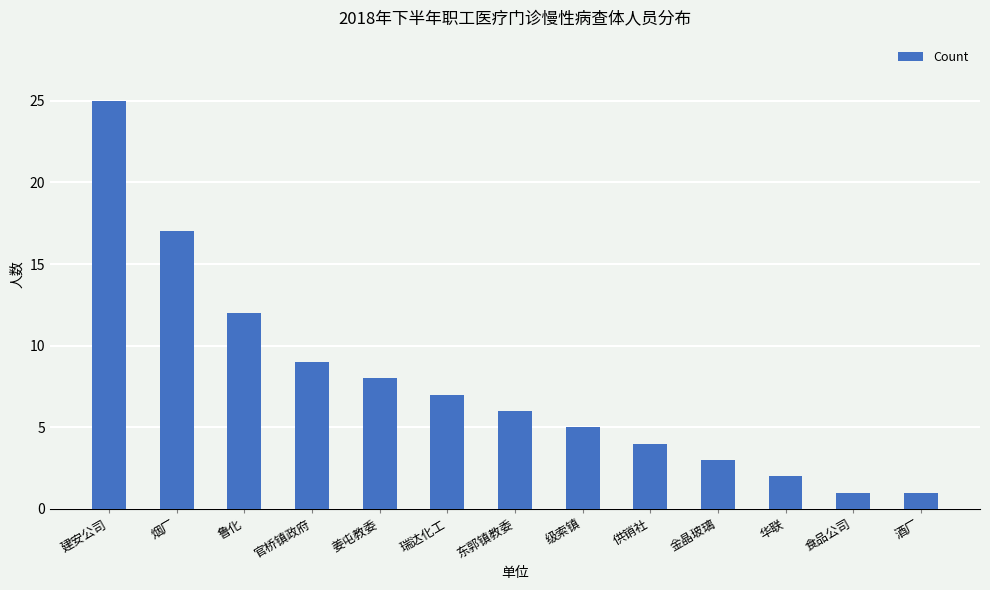

What is the minimum value shown in the chart?

1